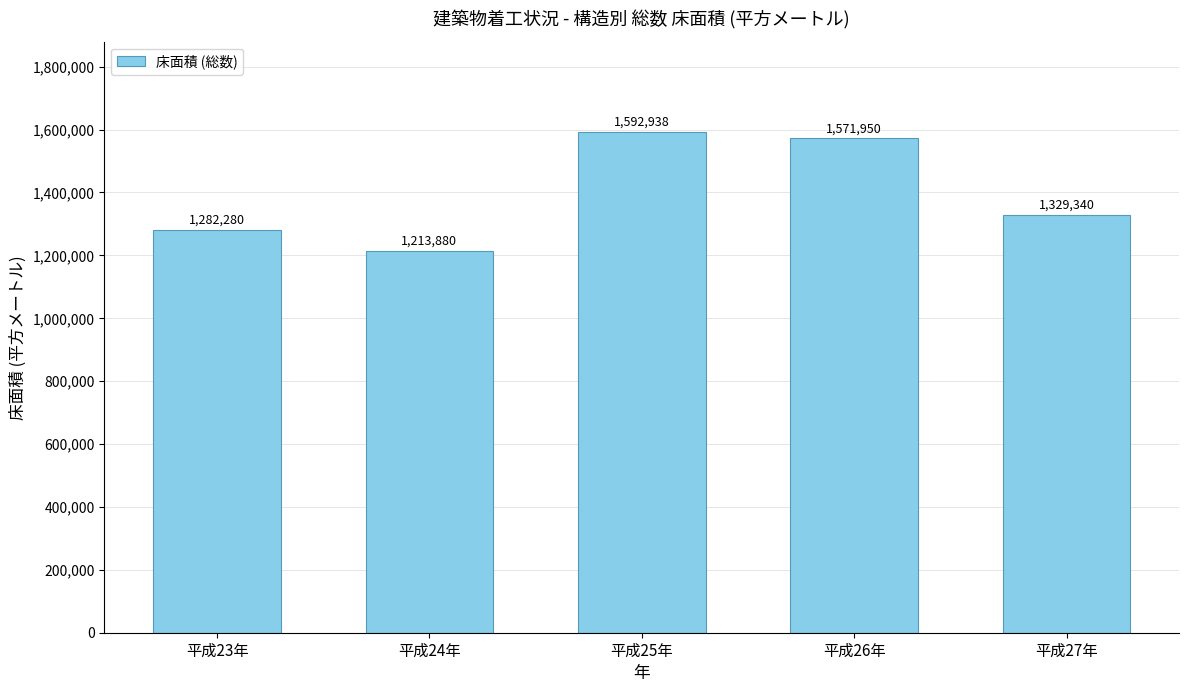

List the labels in order of value, smallest first.

平成24年, 平成23年, 平成27年, 平成26年, 平成25年